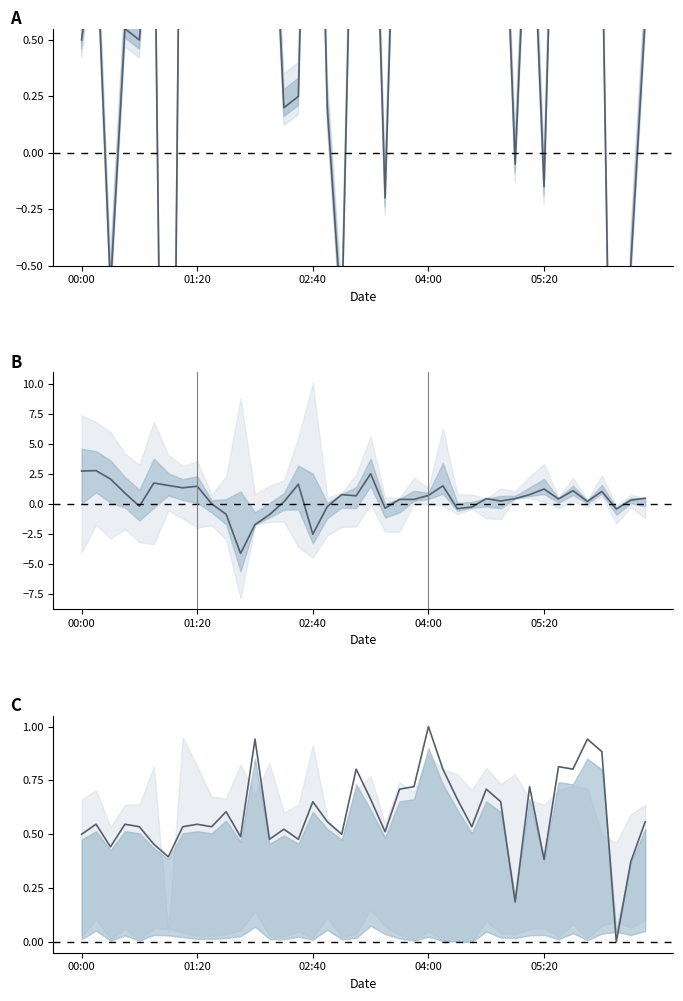

How many lines are shown in the chart?

3